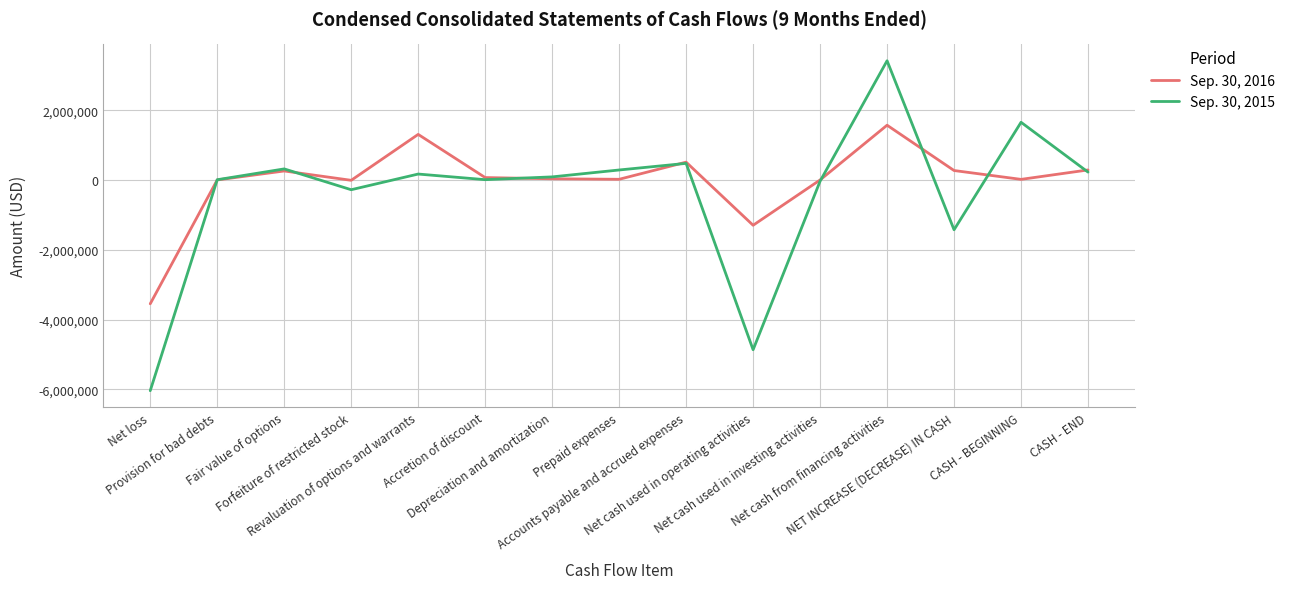

Rank the series by their maximum value, from lowest to highest.

Sep. 30, 2016, Sep. 30, 2015